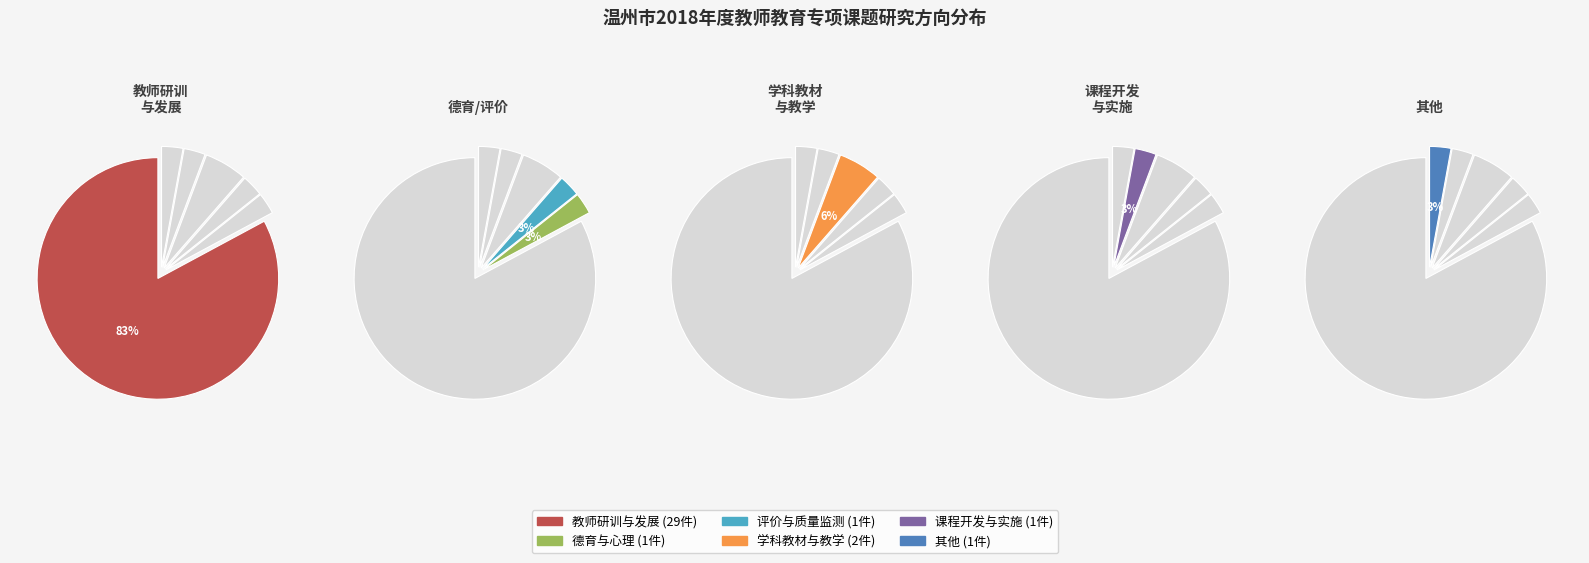

Does 教师研训与发展 account for over 50% of the chart?

Yes